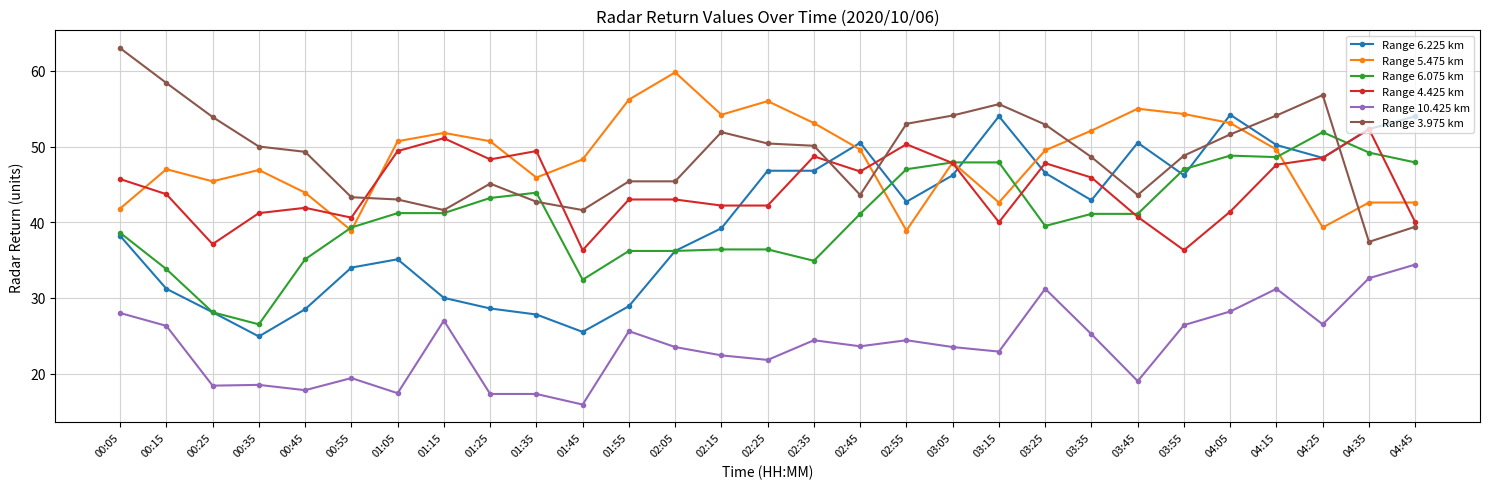

True or false: Range 10.425 km and Range 3.975 km cross at least once.

False